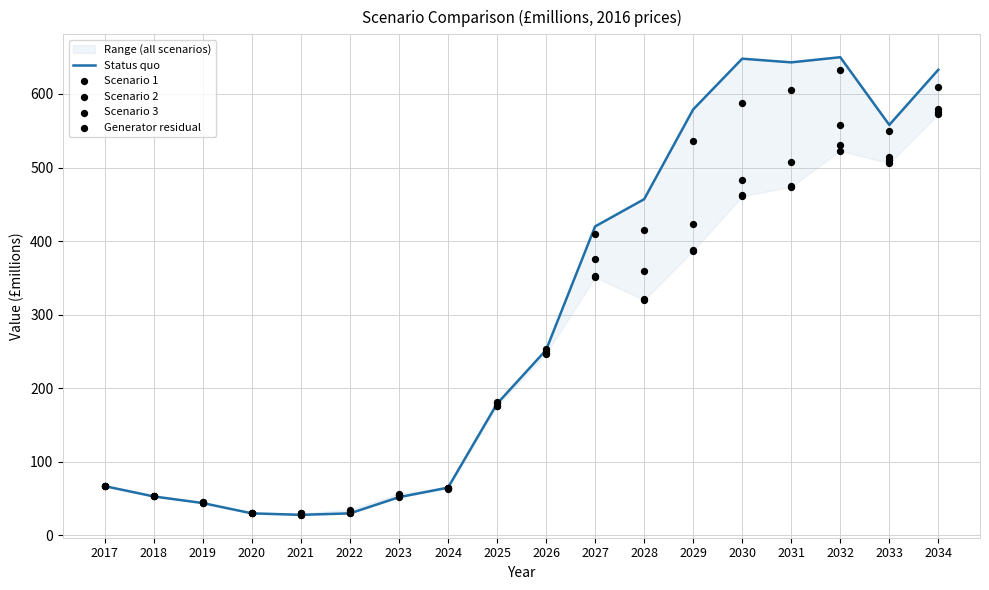

Which series contains the highest Y value?

Status quo